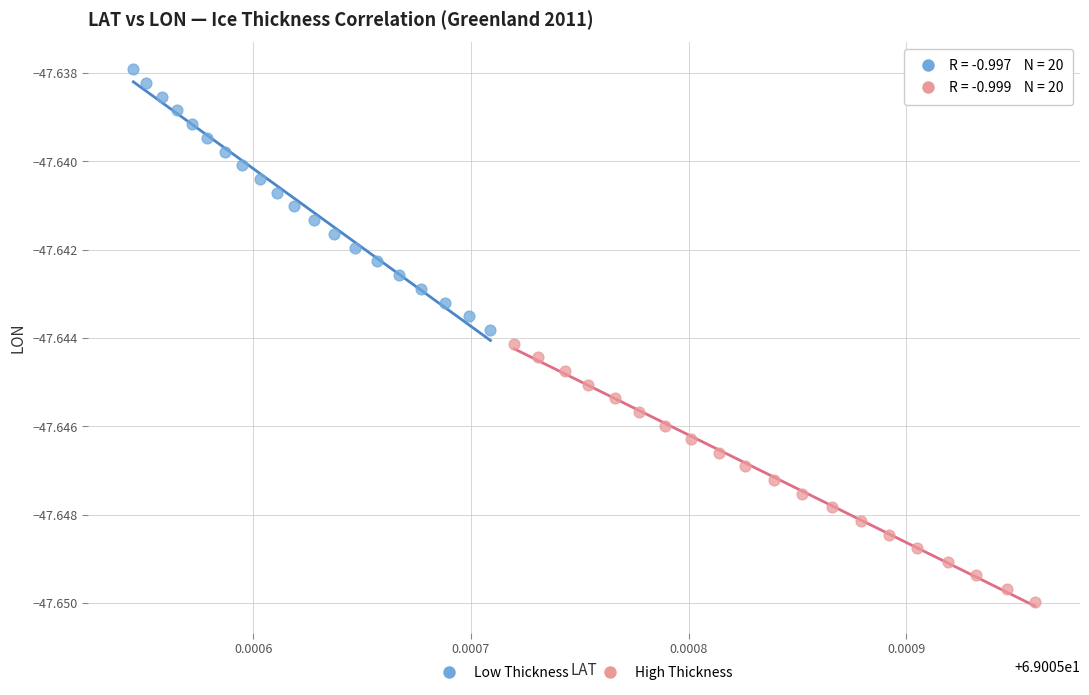

Which series reaches the maximum Y coordinate?

Low Thickness